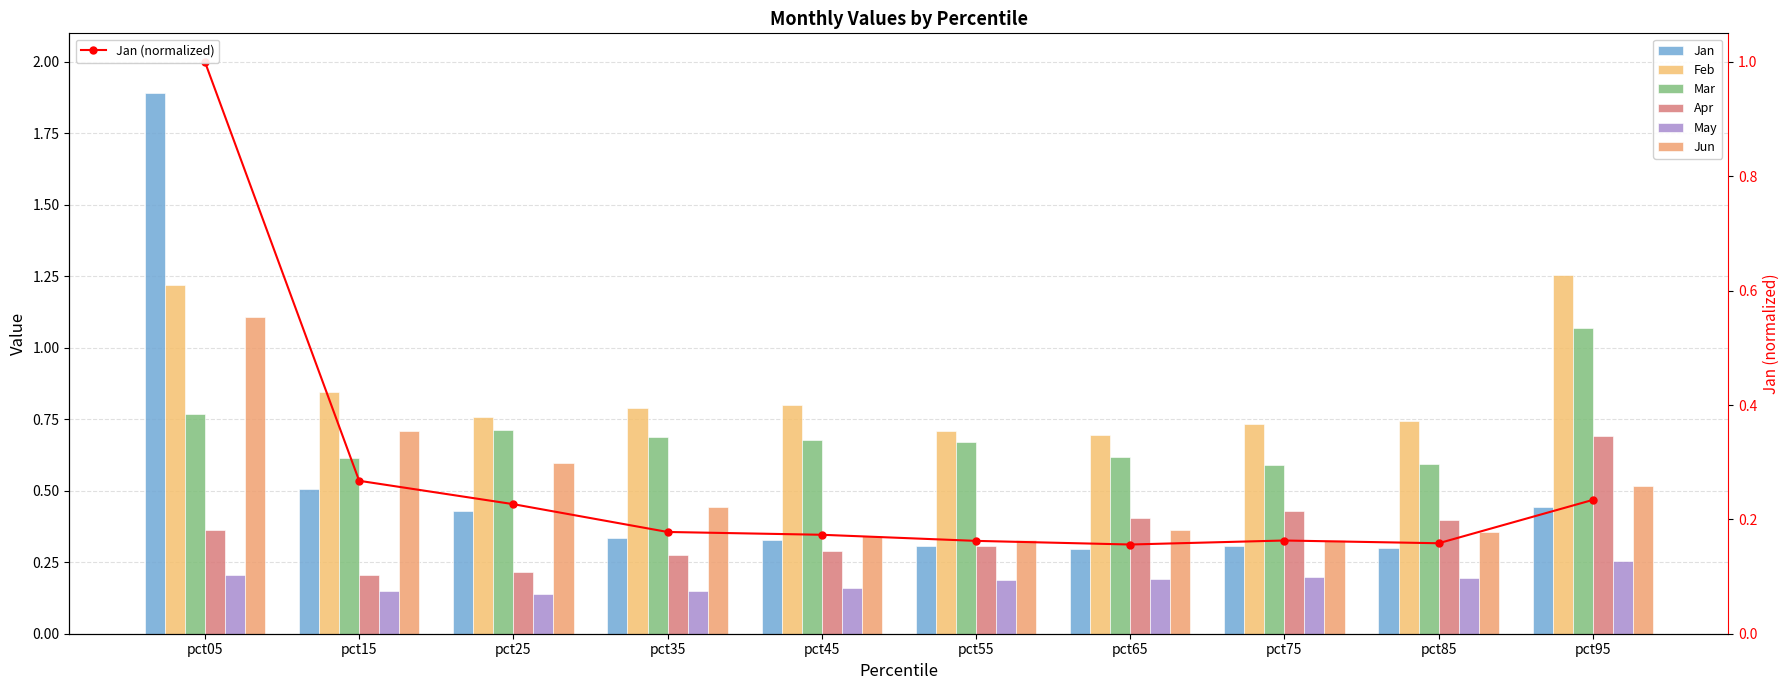

How many bars are there in total?

60